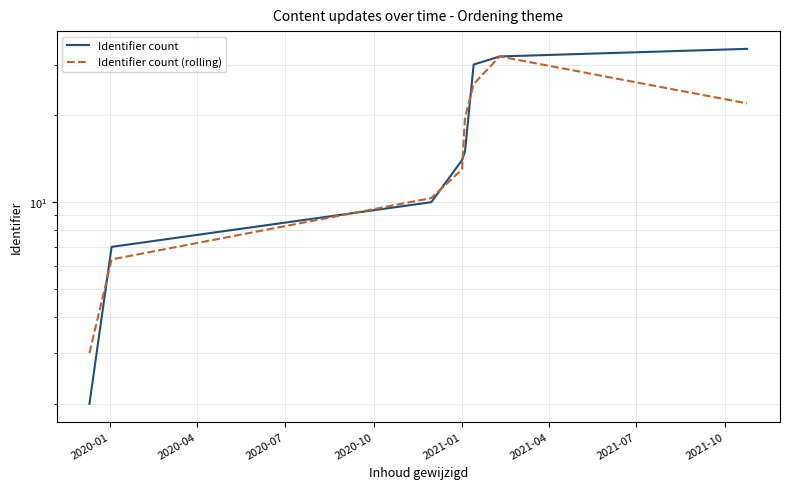

Reading right to left, list all the values displayed in this chart.

Identifier count: 34.0	32.0	30.0	15.0	14.0	10.0	7.0	2.0
Identifier count (rolling): 22.0	32.0	25.7	19.7	13.0	10.3	6.3	3.0